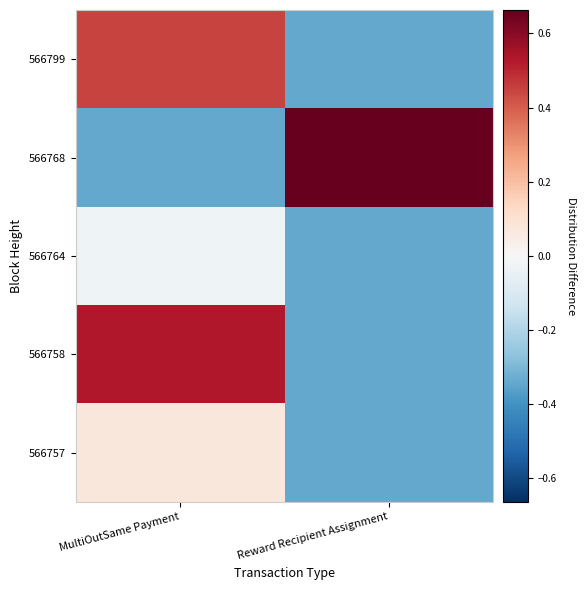

Reading left to right, transcribe all the data shown in this chart.

566799: MultiOutSame Payment=0.4	Reward Recipient Assignment=-0.3
566768: MultiOutSame Payment=-0.3	Reward Recipient Assignment=0.7
566764: MultiOutSame Payment=-0.0	Reward Recipient Assignment=-0.3
566758: MultiOutSame Payment=0.5	Reward Recipient Assignment=-0.3
566757: MultiOutSame Payment=0.1	Reward Recipient Assignment=-0.3